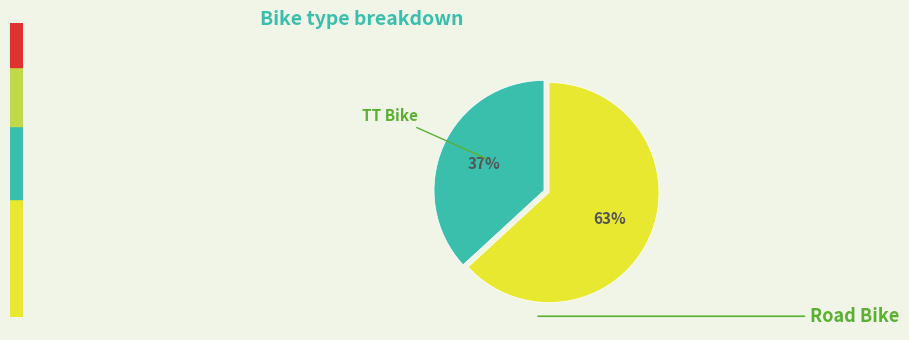

Is there a majority slice in this chart?

Yes